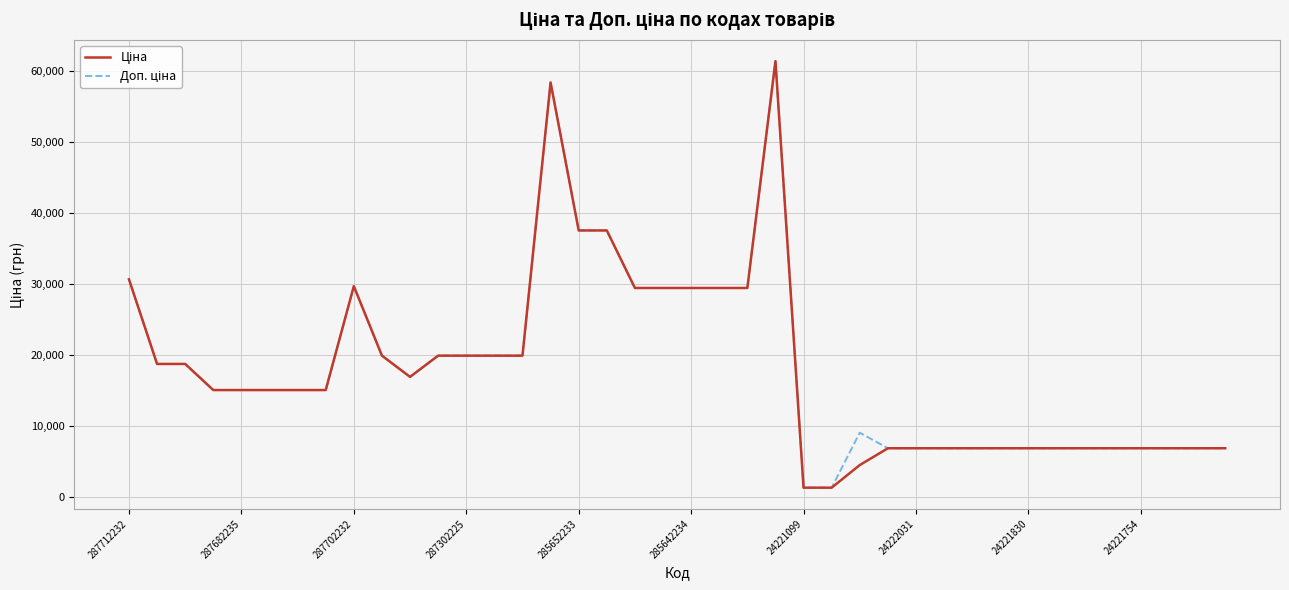

Does the chart have visible grid lines?

Yes